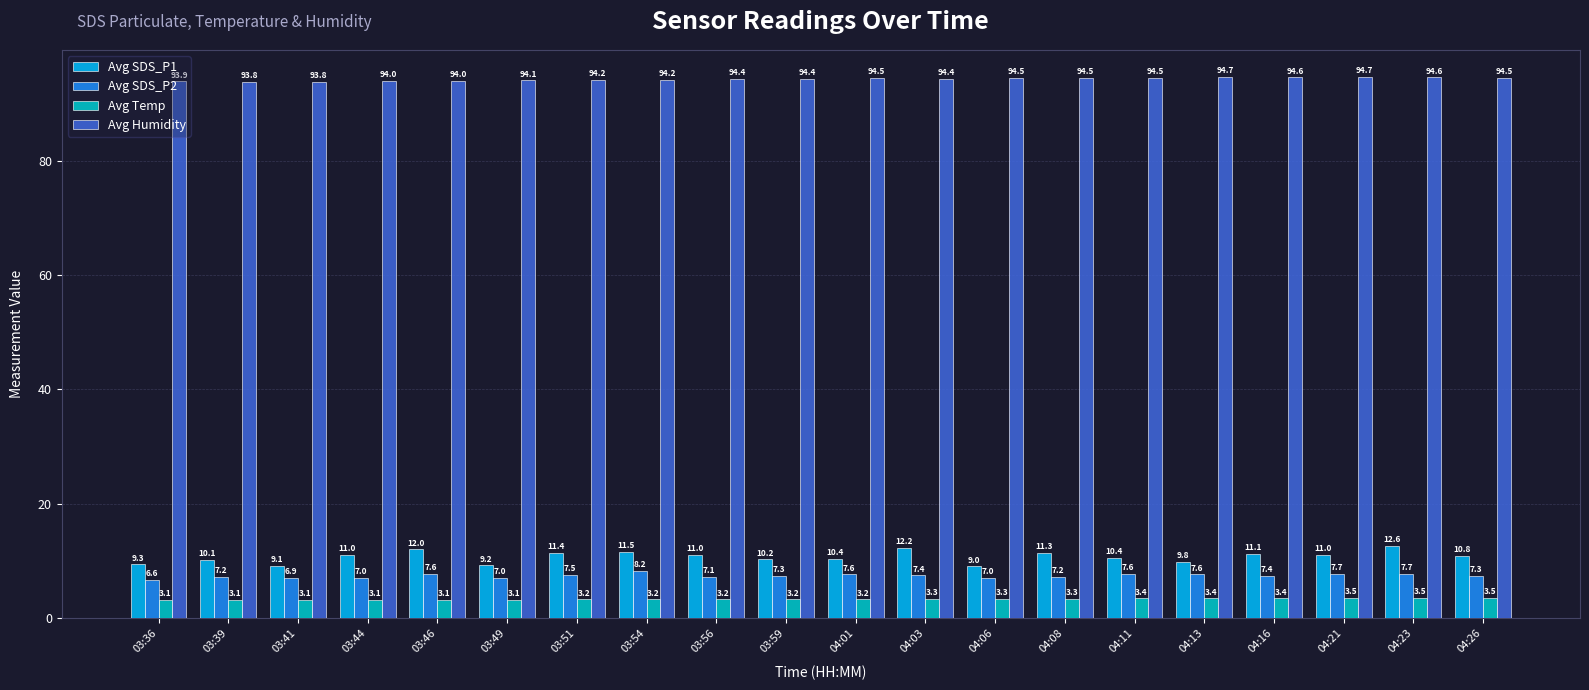

Reading left to right, transcribe all the data shown in this chart.

Avg SDS_P1: 9.3	10.1	9.1	11.0	12.0	9.2	11.4	11.5	11.0	10.2	10.4	12.2	9.0	11.3	10.4	9.8	11.1	11.0	12.6	10.8
Avg SDS_P2: 6.6	7.2	6.9	7.0	7.6	7.0	7.5	8.2	7.1	7.3	7.6	7.4	7.0	7.2	7.6	7.6	7.4	7.7	7.7	7.3
Avg Temp: 3.1	3.1	3.1	3.1	3.1	3.1	3.2	3.2	3.2	3.2	3.2	3.3	3.3	3.3	3.4	3.4	3.4	3.5	3.5	3.5
Avg Humidity: 93.9	93.8	93.8	94.0	94.0	94.1	94.2	94.2	94.4	94.4	94.5	94.4	94.5	94.5	94.5	94.7	94.6	94.7	94.6	94.5